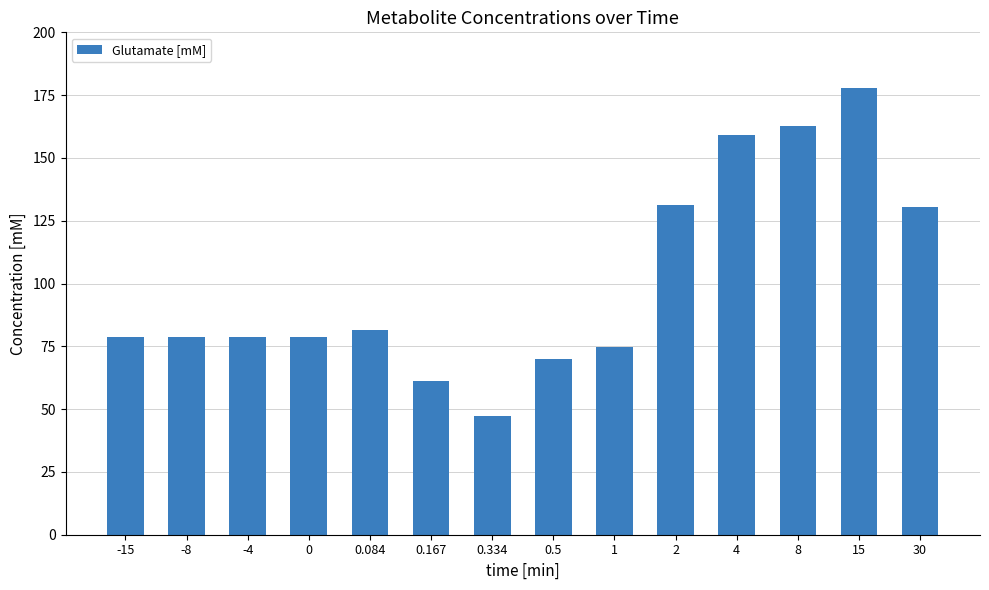

Count the number of data series in this chart.

1